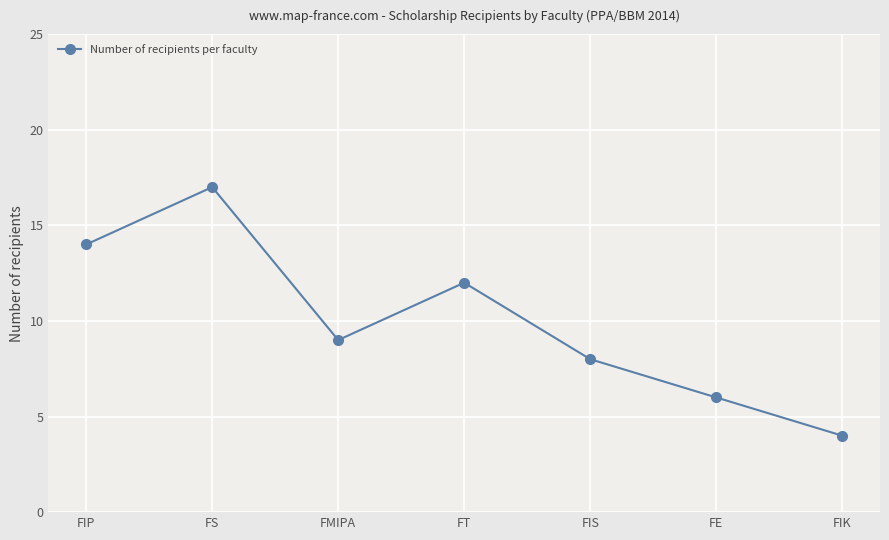

What is the difference between the values at FS and FIP?

3